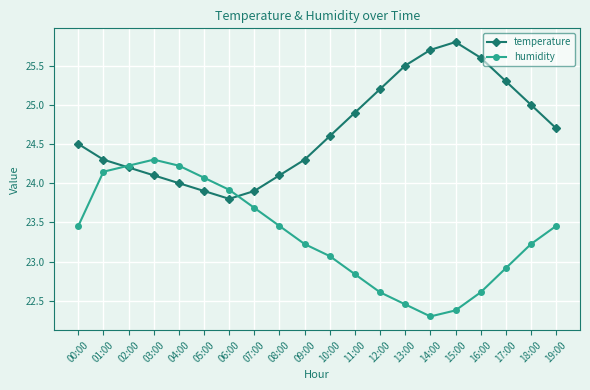

What is the difference between the humidity values at 08:00 and 02:00?

0.8